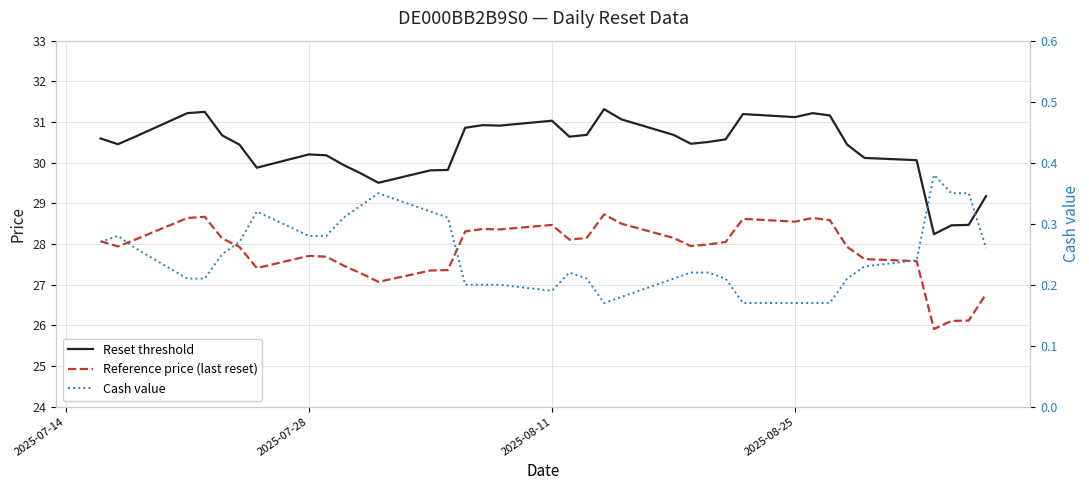

Is this an area chart (filled region under the line)?

No